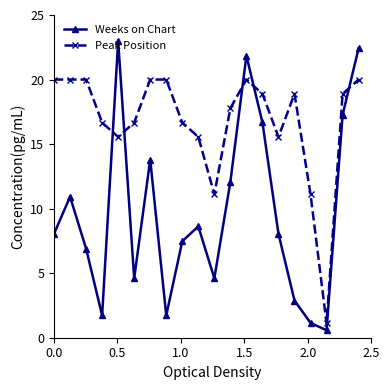

What is the value of the Peak Position point at the 18th from the left?

1.1